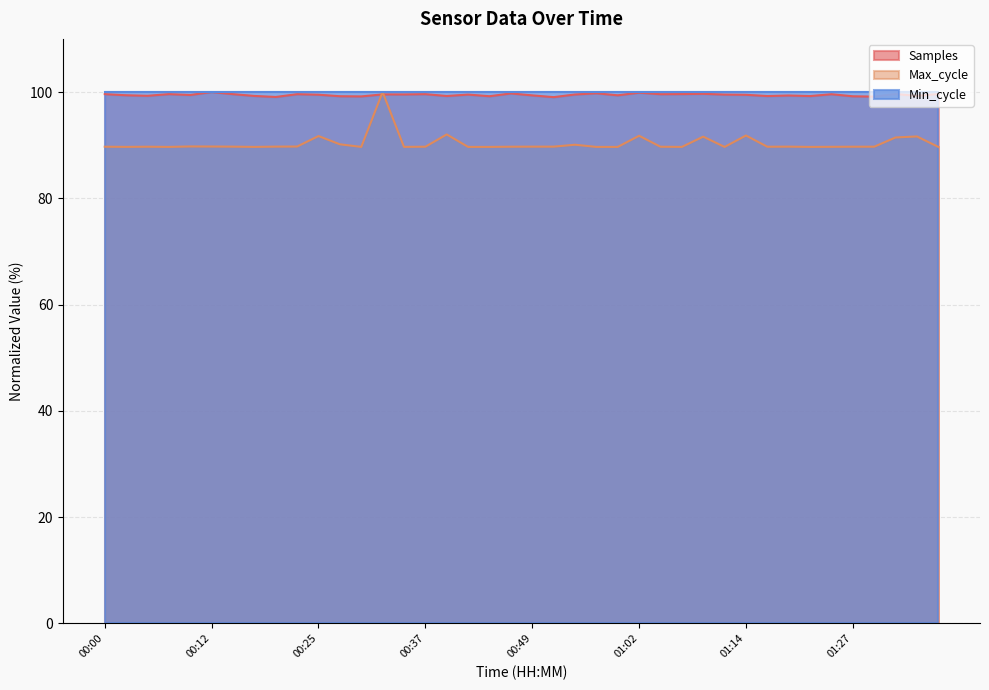

Which series has the largest total across all categories?

Samples